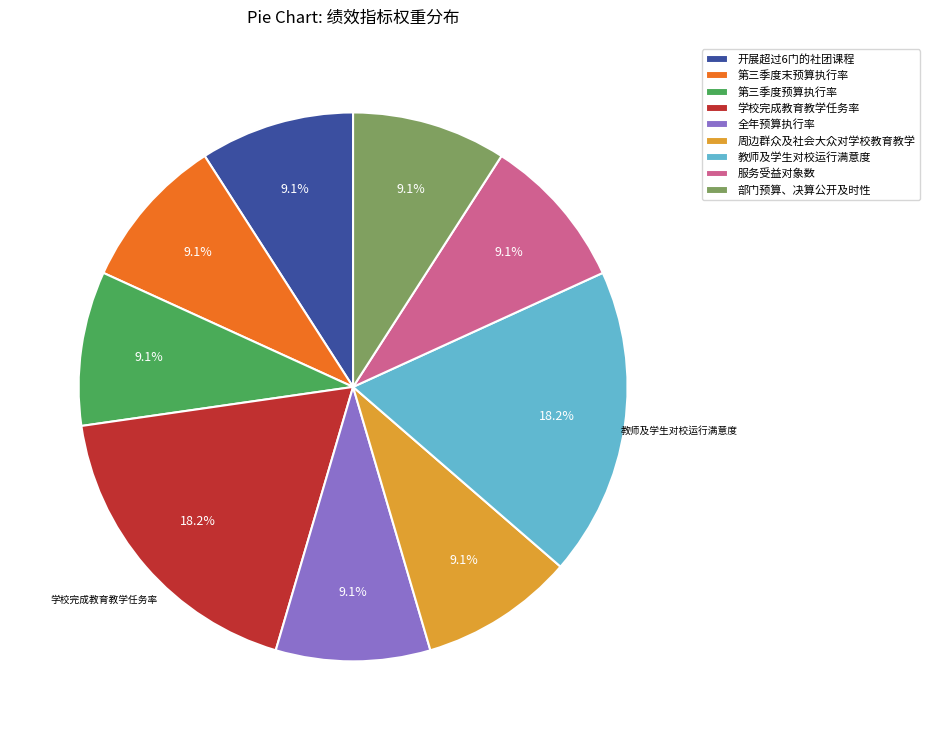

What percentage is the 部门预算、决算公开及时性 slice, to the nearest percent?

9%